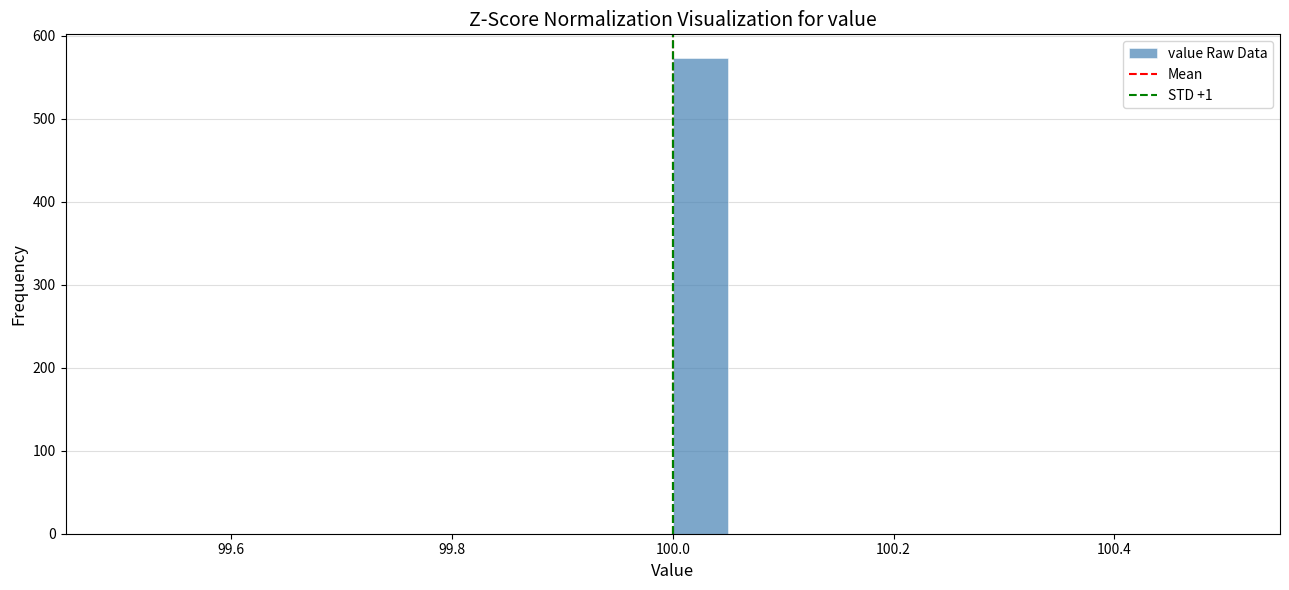

Around what value on the x-axis is the tallest bar? Give the approximate position of its centre, as read against the axis.

100.02